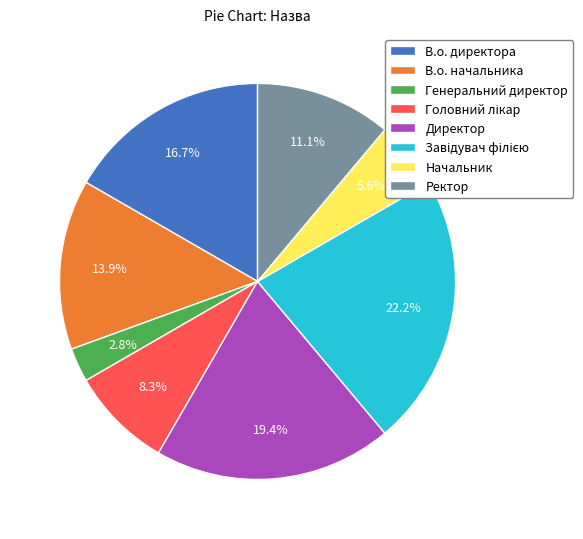

Does any single category account for the majority?

No